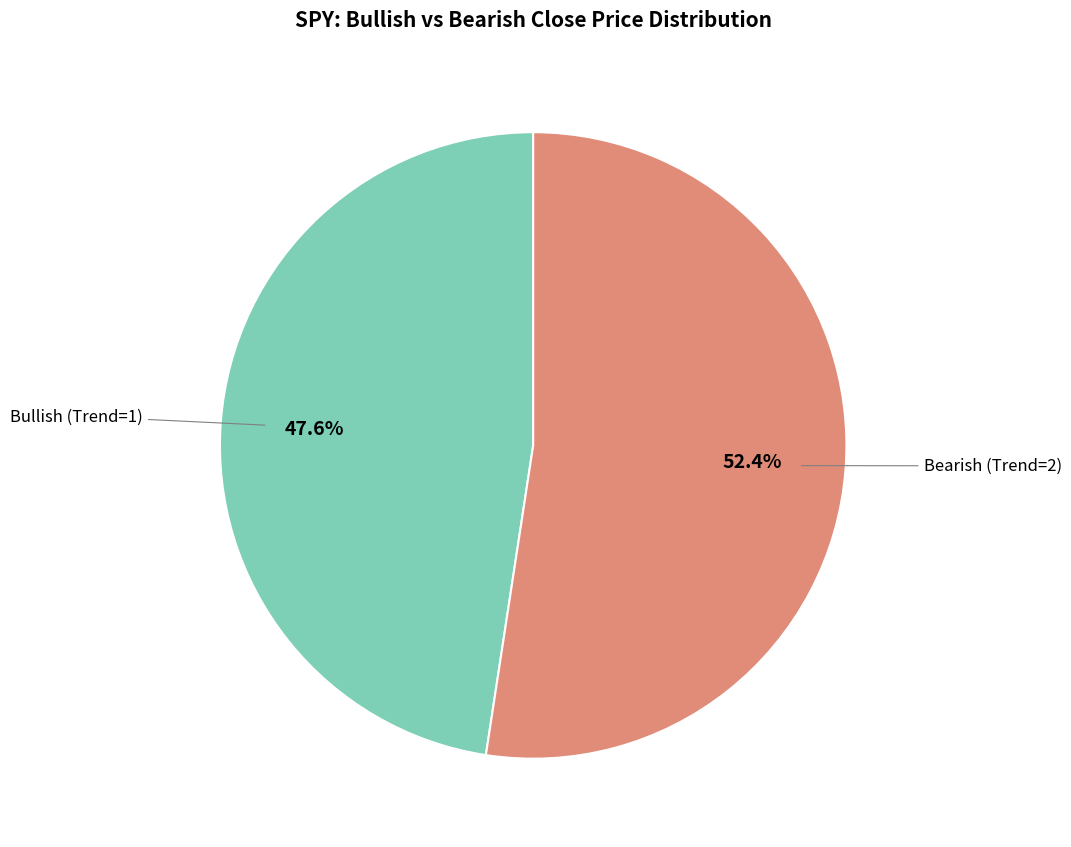

Is there a majority slice in this chart?

Yes